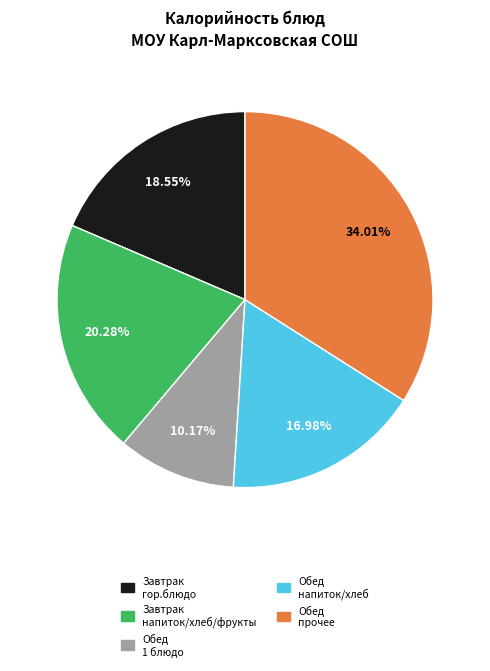

How many segments does this pie chart have?

5